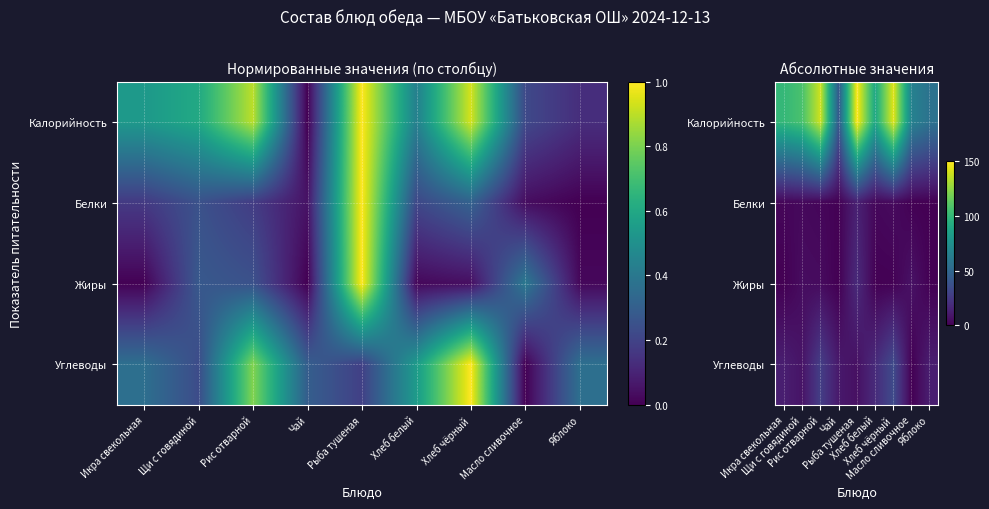

Which series has the largest total across all categories?

Калорийность